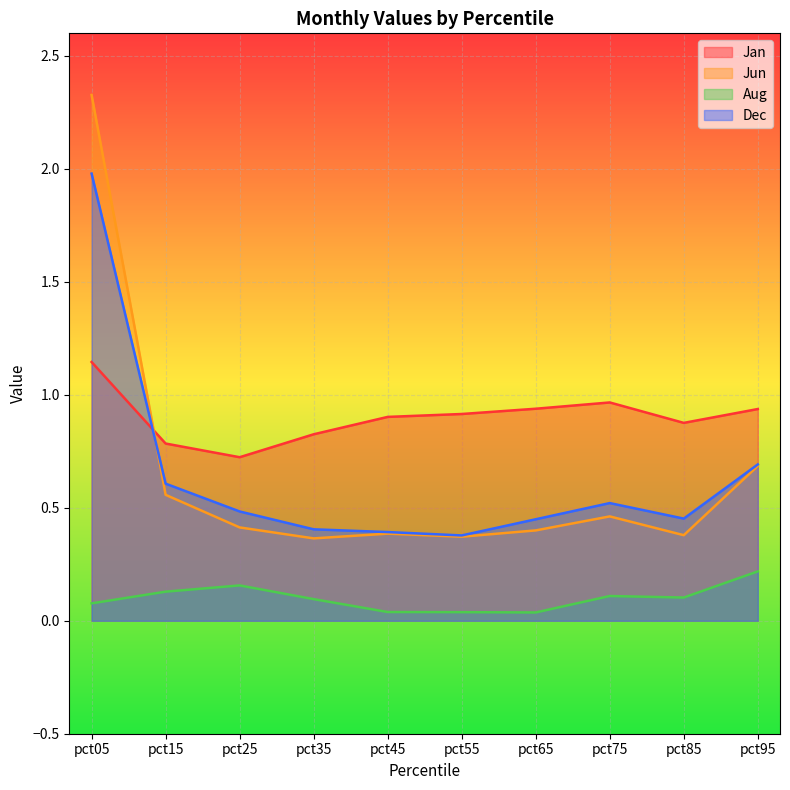

What is the difference between the maximum and minimum values in the Jun series?

2.0